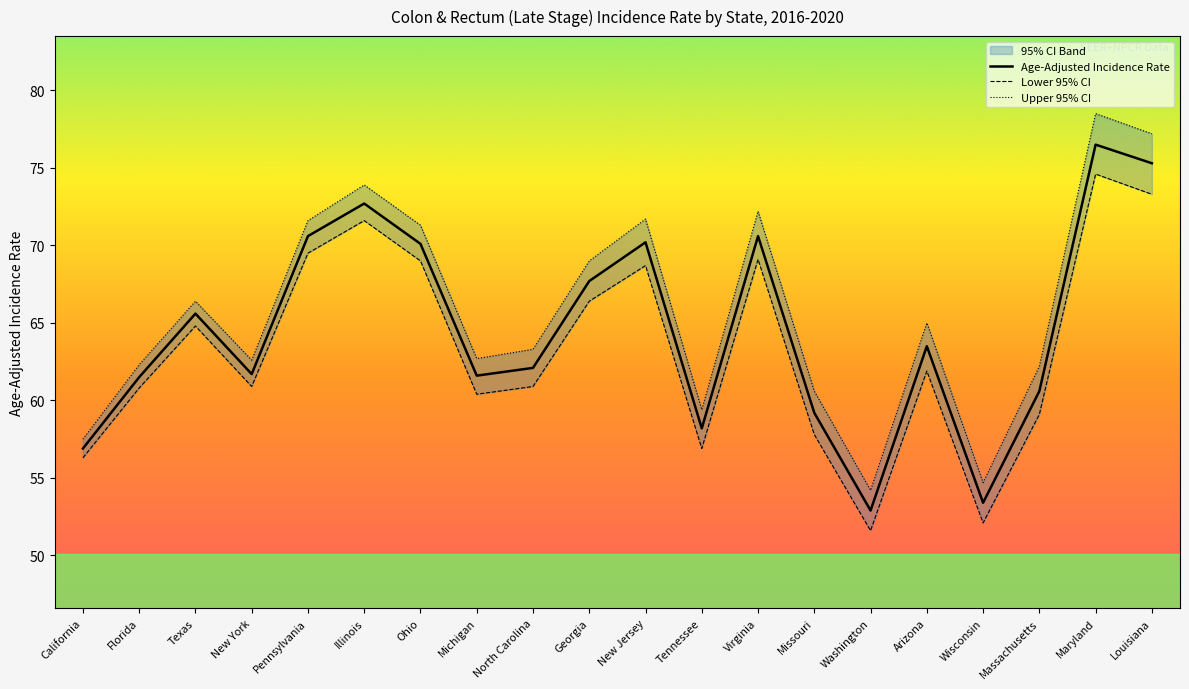

At which category does Lower 95% CI reach its first local peak?

Texas